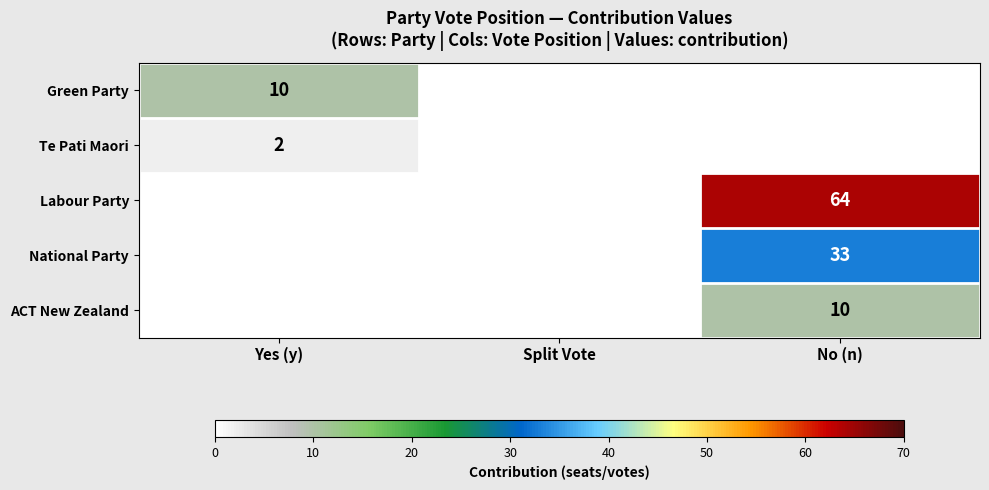

The value of ACT New Zealand at No (n) is 6. True or false?

False